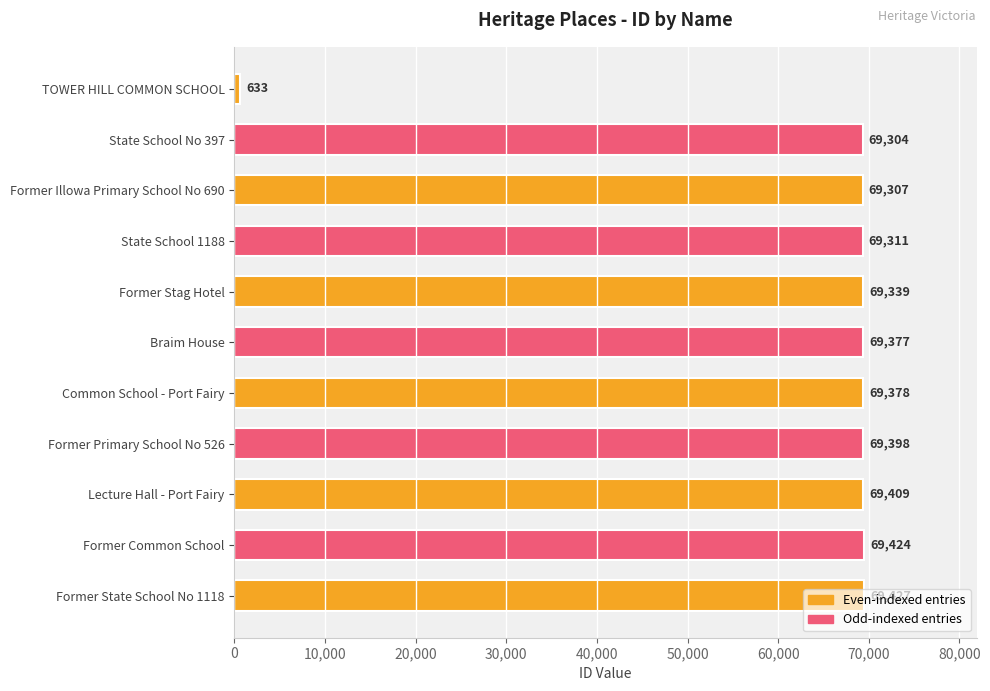

What is the difference between the maximum and minimum values?

68794